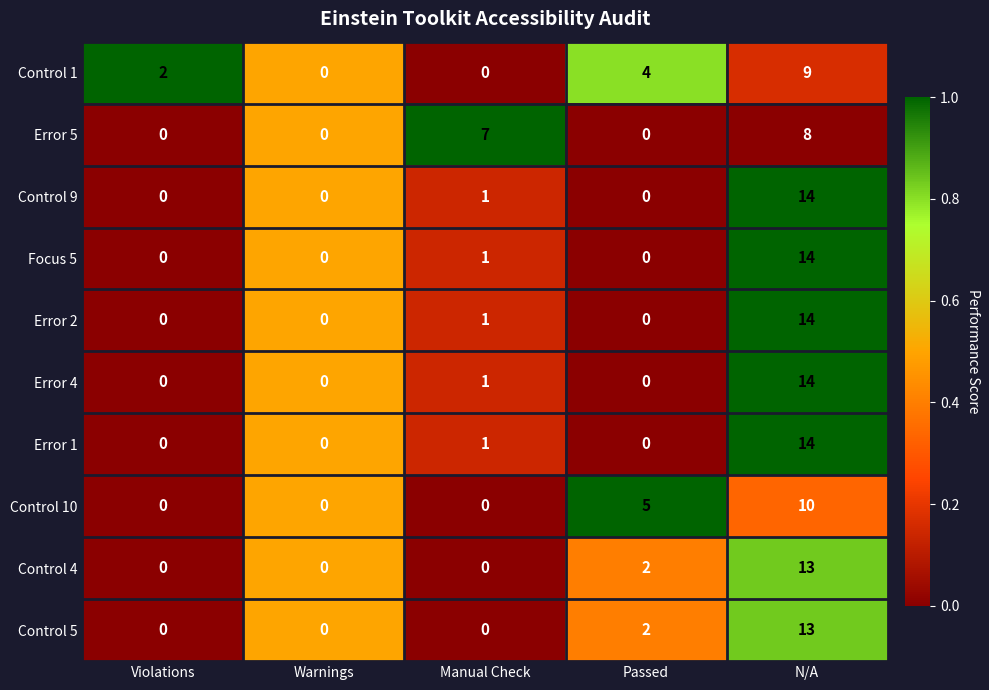

What is the average value of the Control 9 series?

3